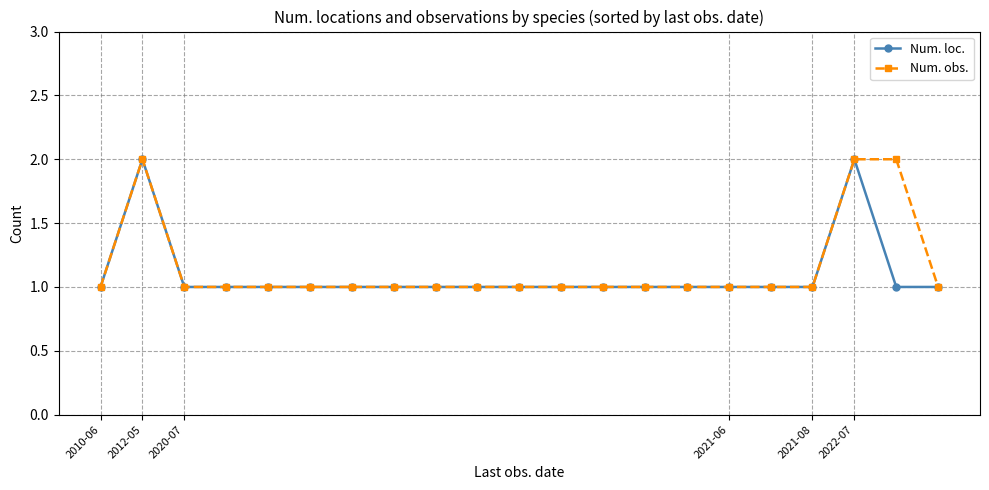

True or false: Num. obs. has more than 0 interior local peaks.

True